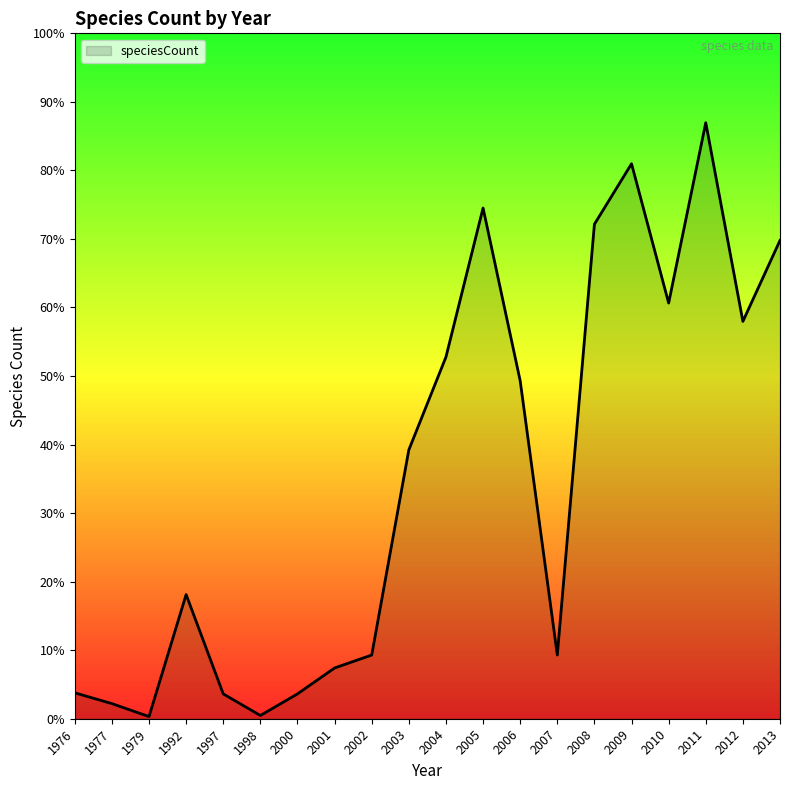

At which category does the chart reach its minimum across all series?

1979